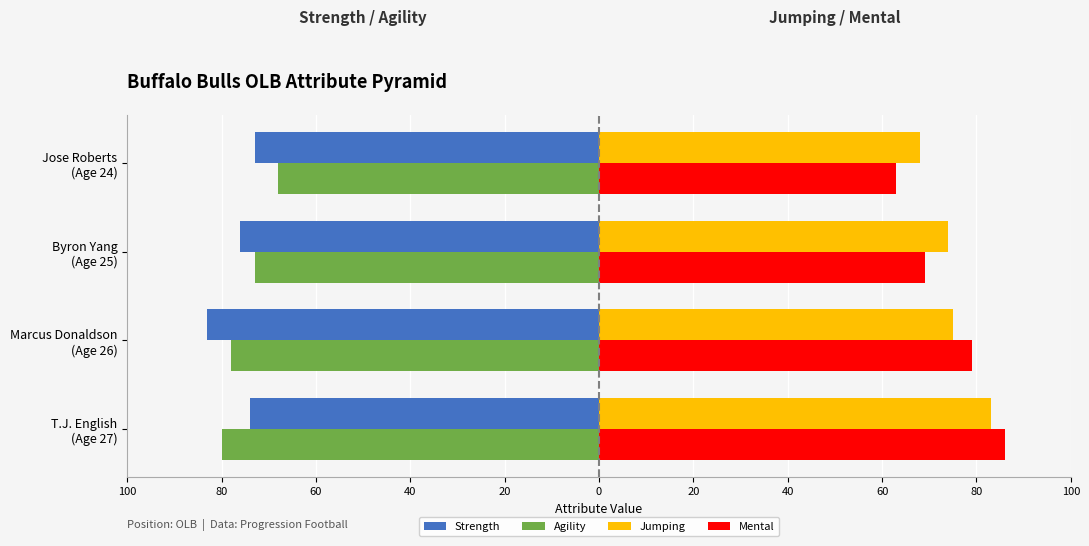

Which series has the largest range (max minus min)?

Mental